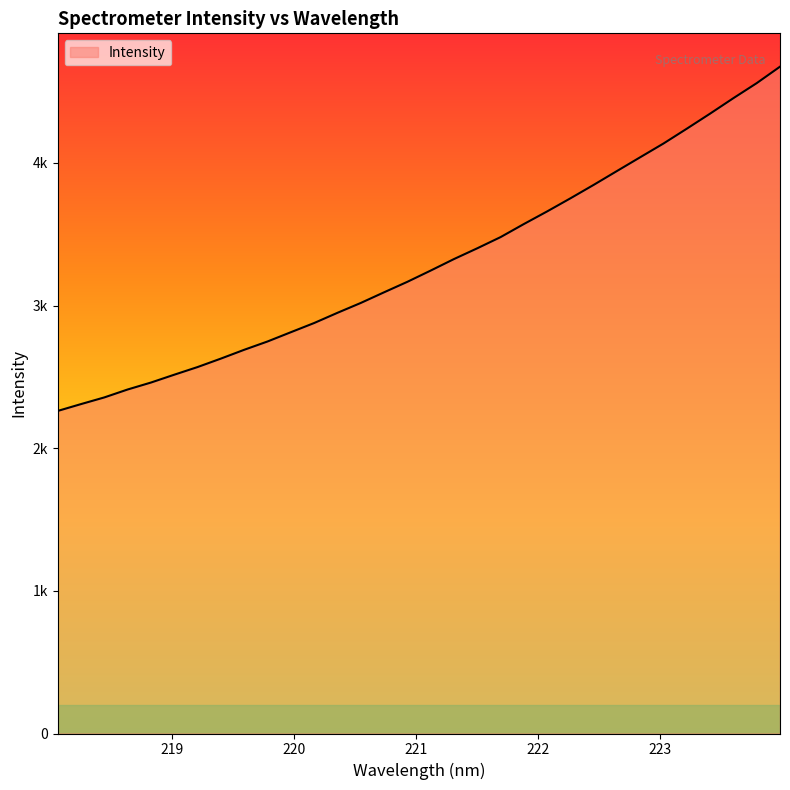

Which label corresponds to the smallest value in the chart?

218.0596